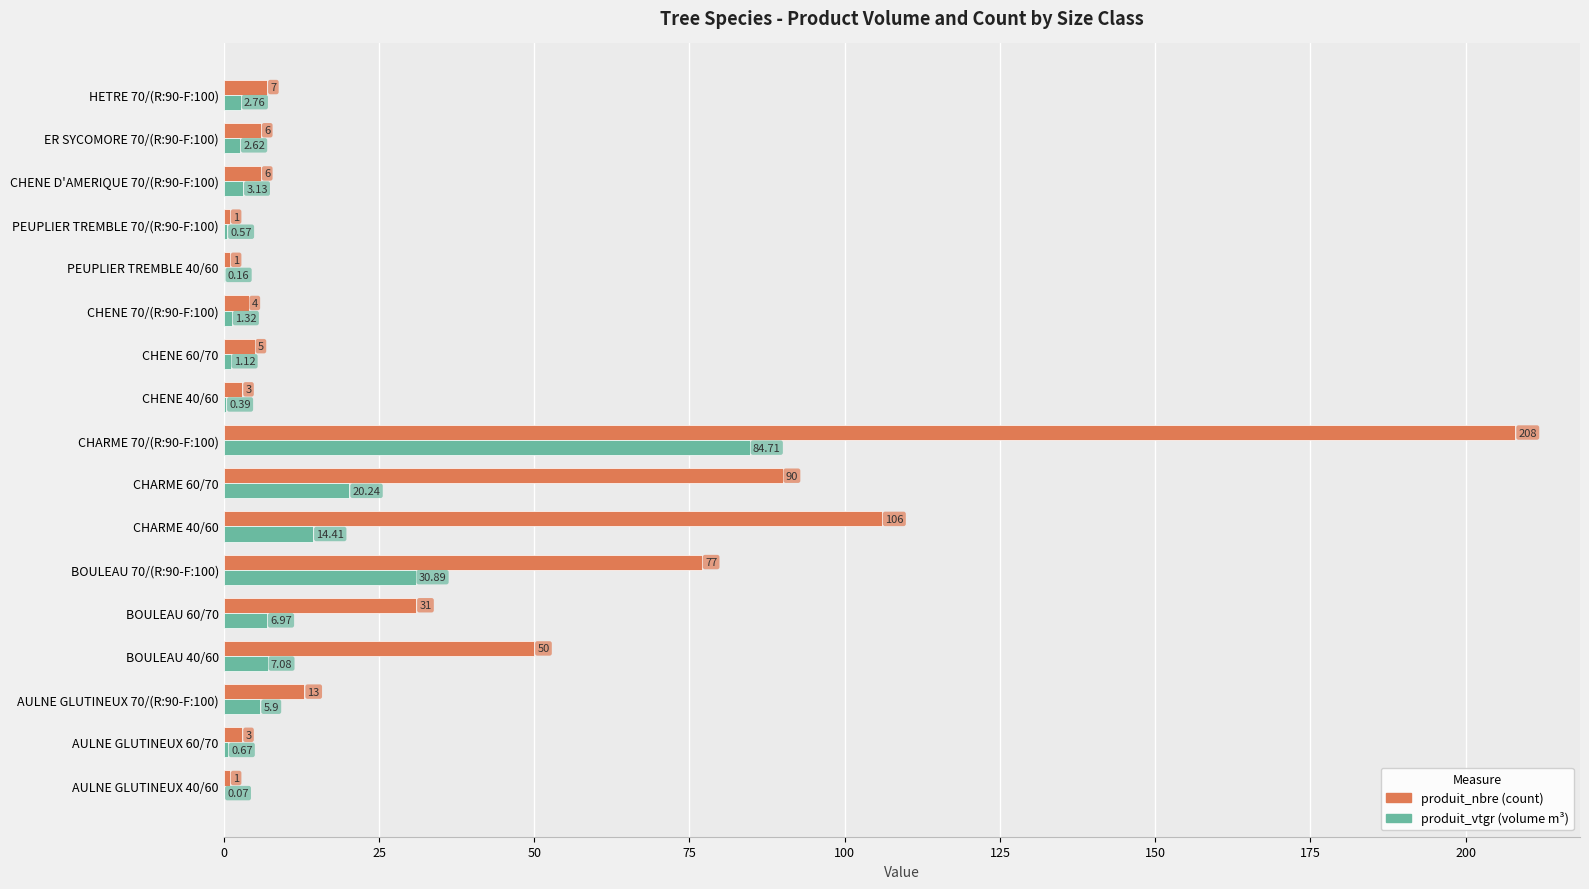

At which category is the sum across all series the highest?

CHARME 70/(R:90-F:100)